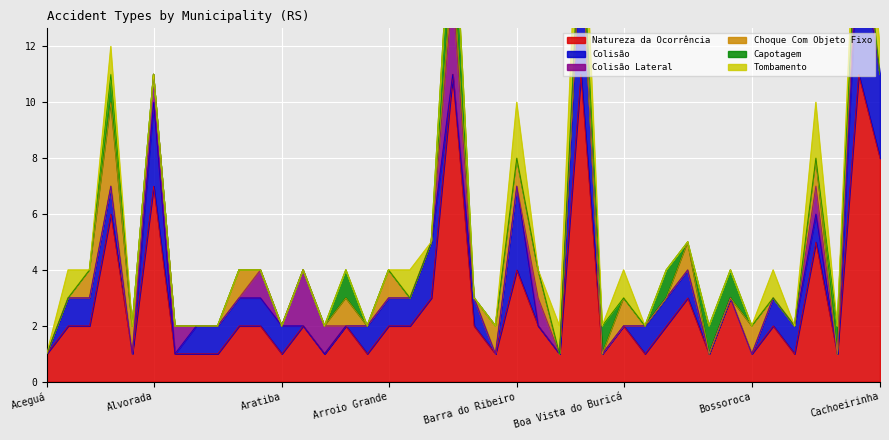

What is the spread (max minus min) of values at Aceguá?

1